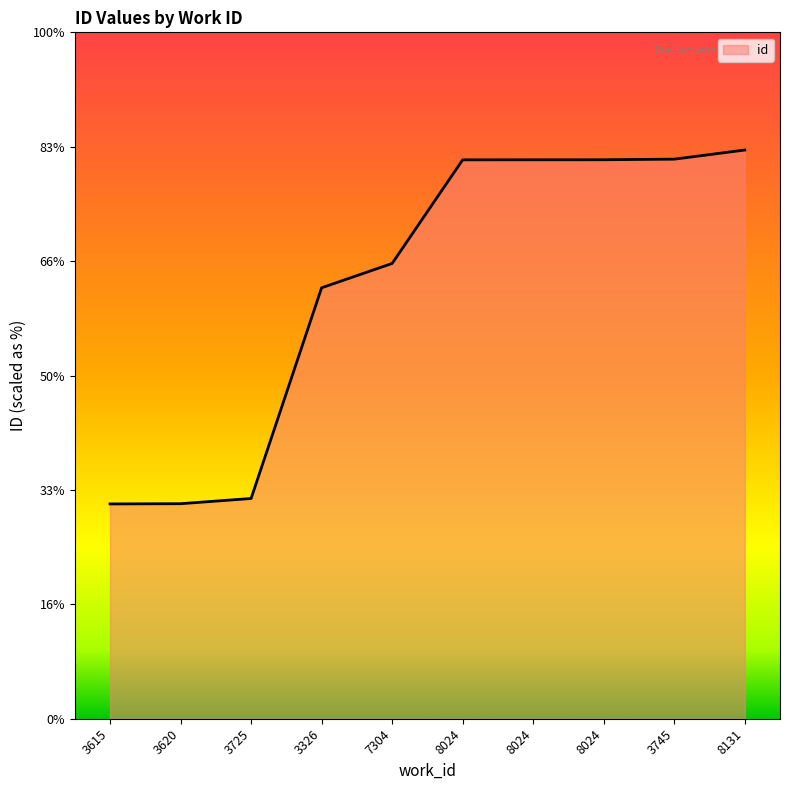

Does the chart have visible grid lines?

No